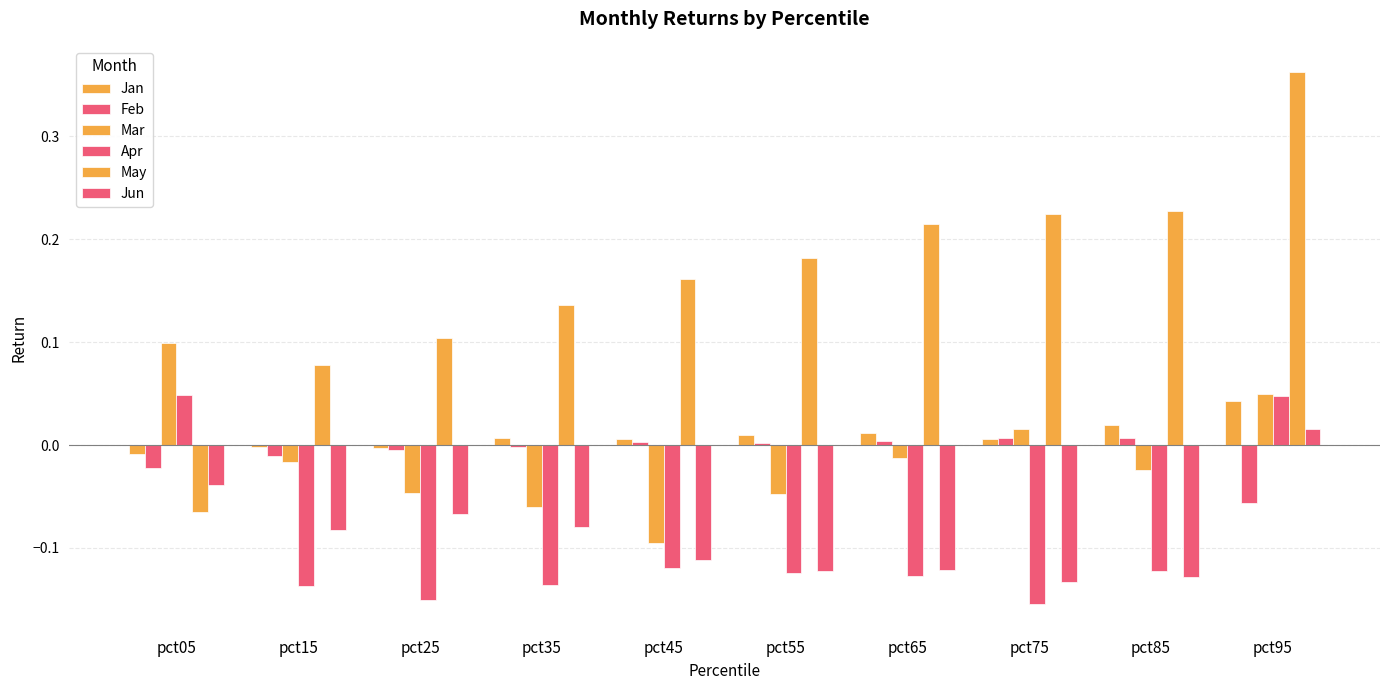

At which category does the chart reach its minimum across all series?

pct75